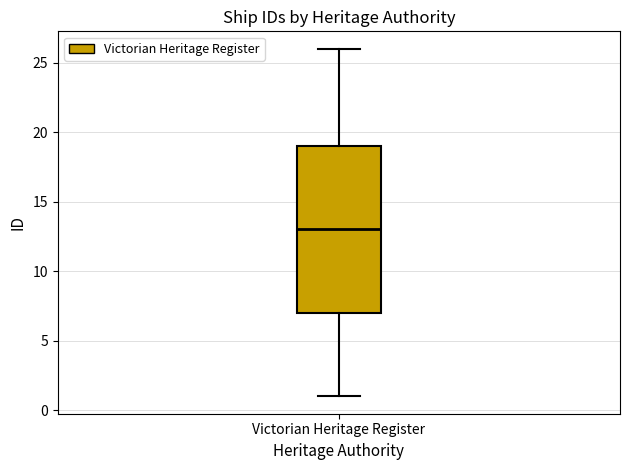

Where is the upper edge of the box for Victorian Heritage Register on the y-axis? The values are not printed on the chart, so give them approximately, as read against the axis.

19